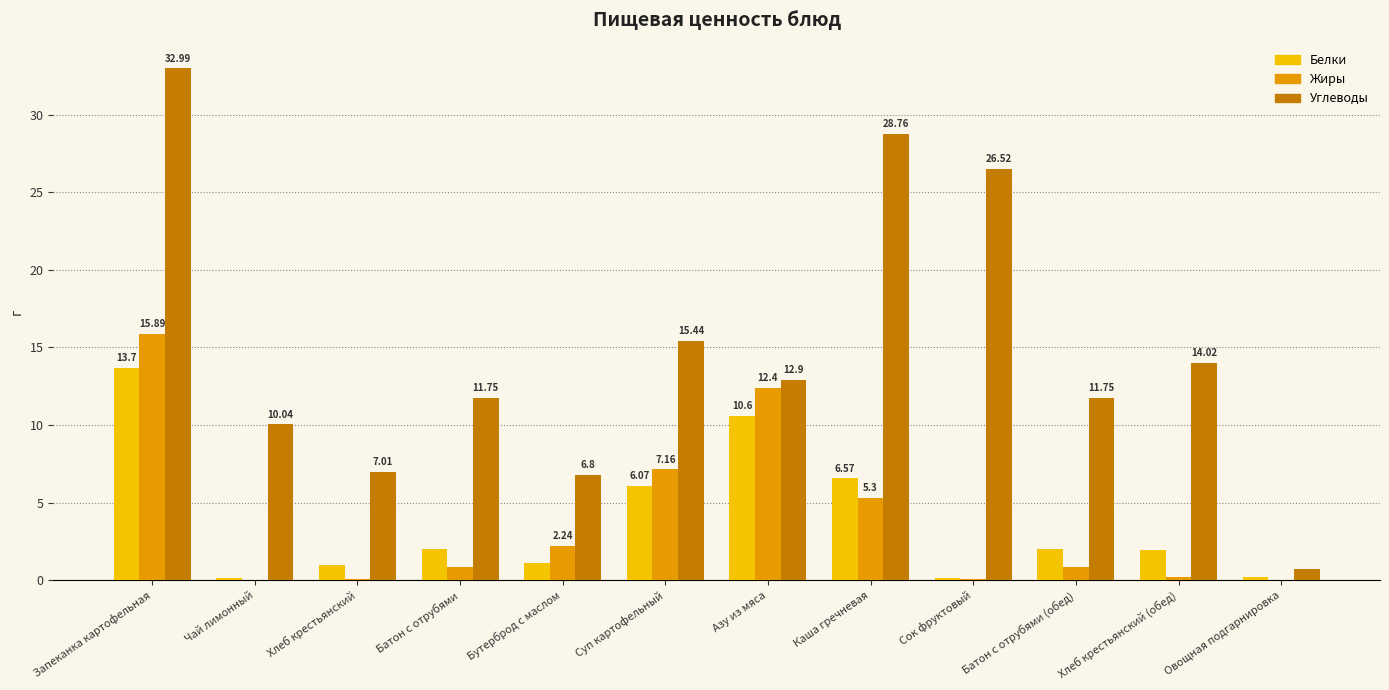

What is the total value across all series at Чай лимонный?

10.2